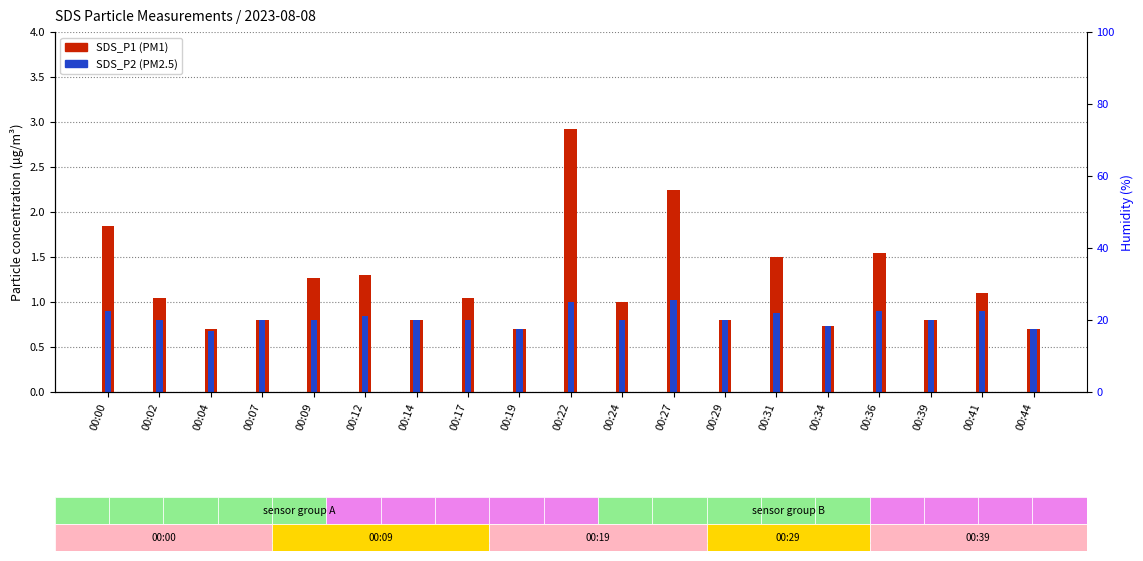

Which category has the lowest value across all series?

00:04